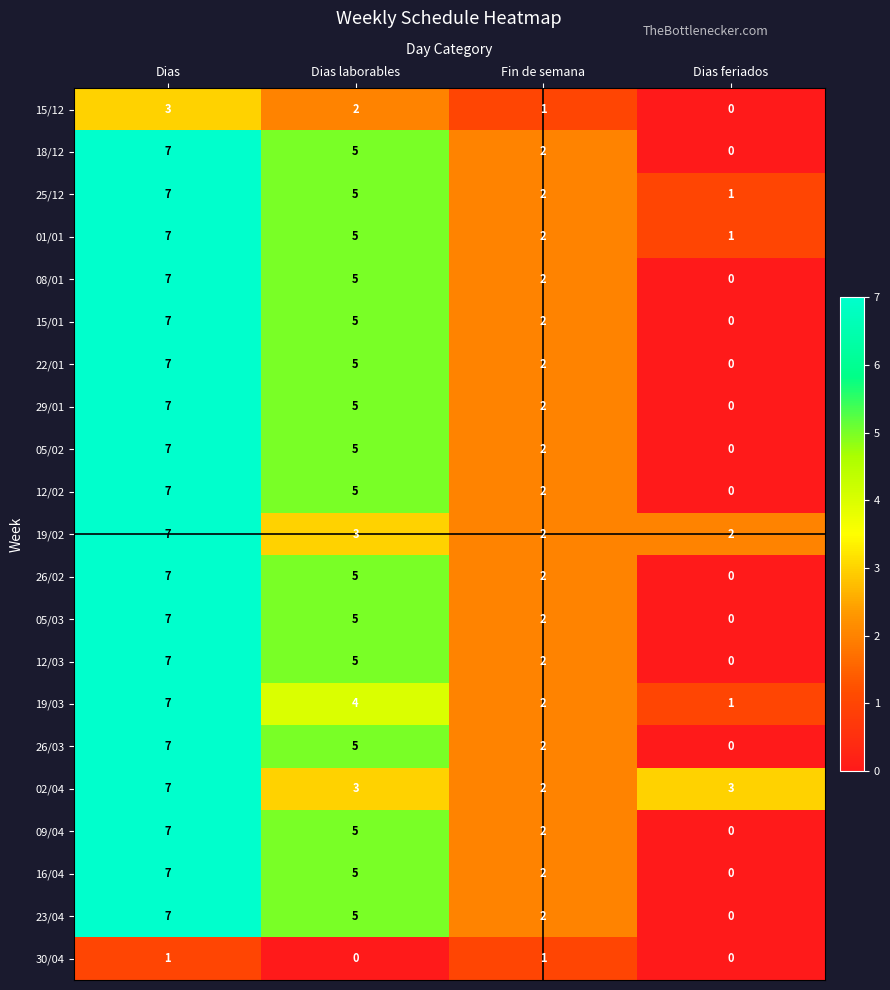

List the labels in order of 29/01 value, smallest first.

Dias feriados, Fin de semana, Dias laborables, Dias